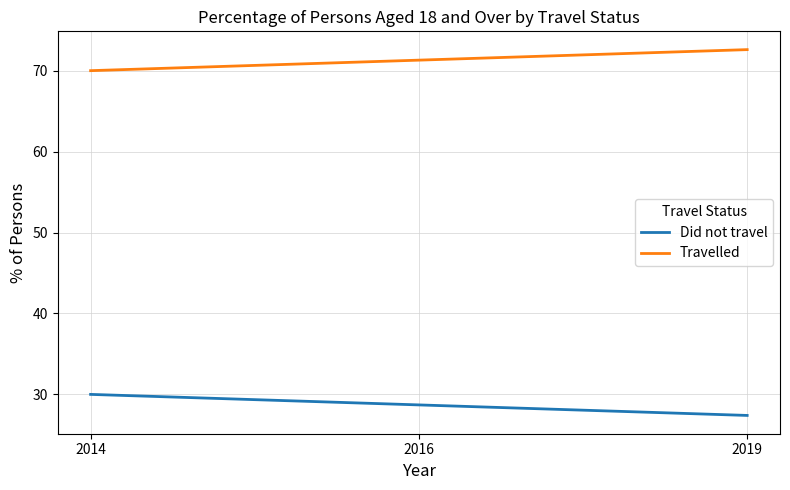

List the series in order of their overall mean, highest first.

Travelled, Did not travel